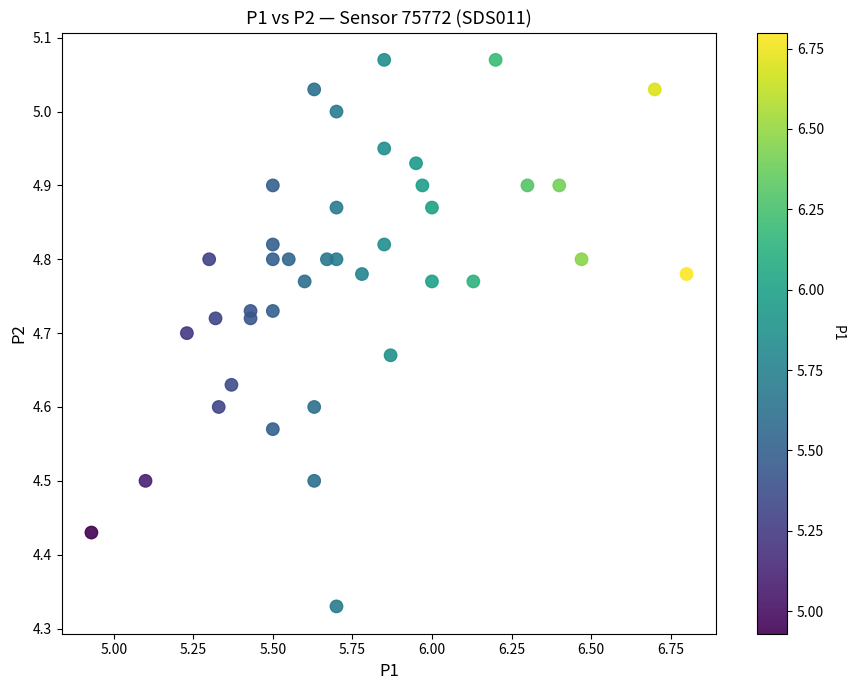

What is the range of X values (max minus min)?

1.9